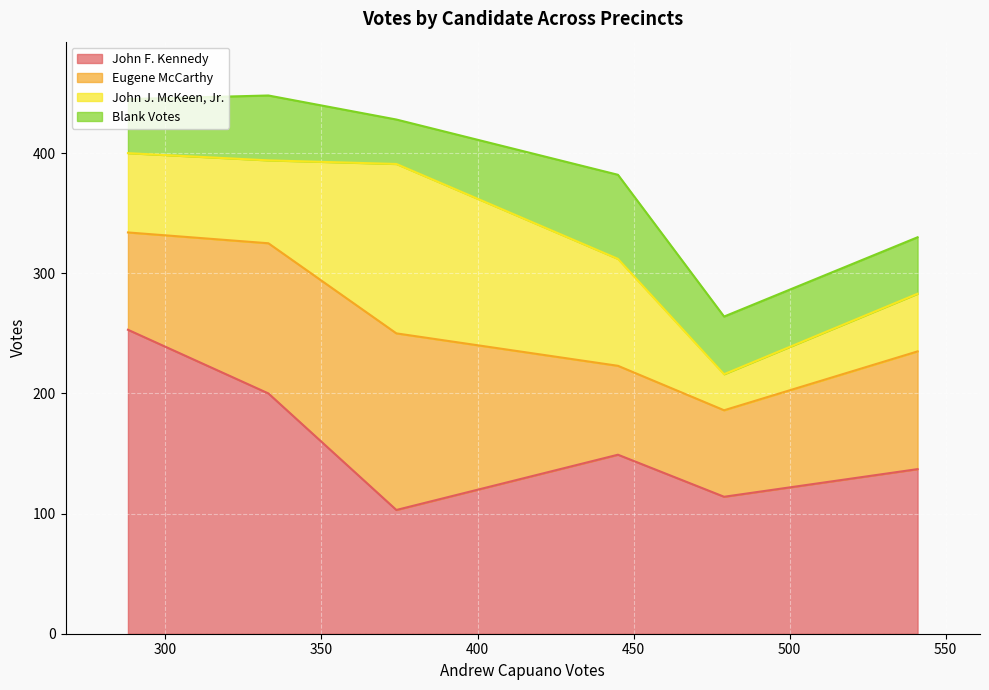

True or false: John J. McKeen, Jr. and John F. Kennedy cross at least once.

True